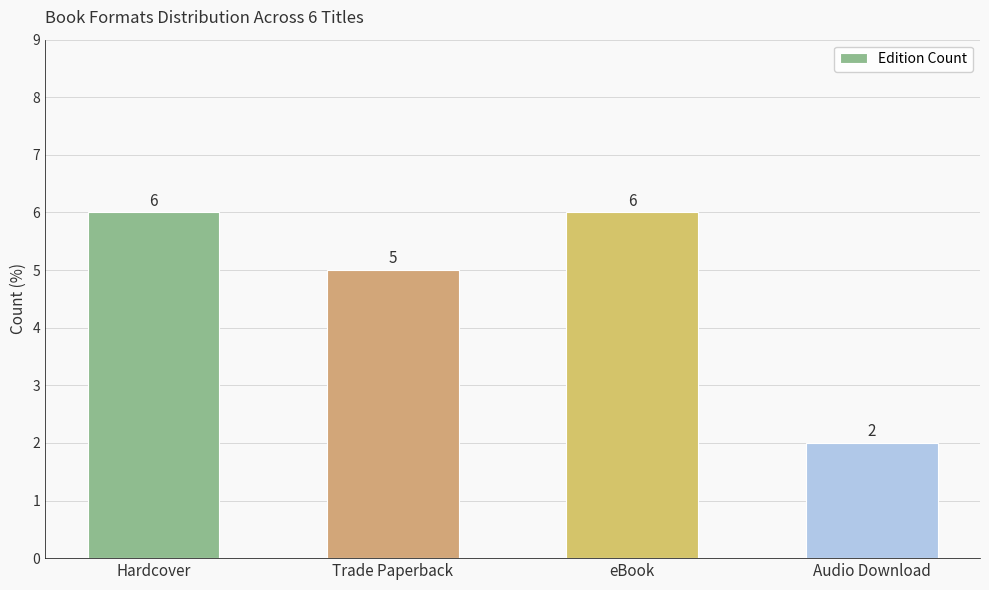

Reading left to right, extract all data points from this chart.

Hardcover=6	Trade Paperback=5	eBook=6	Audio Download=2